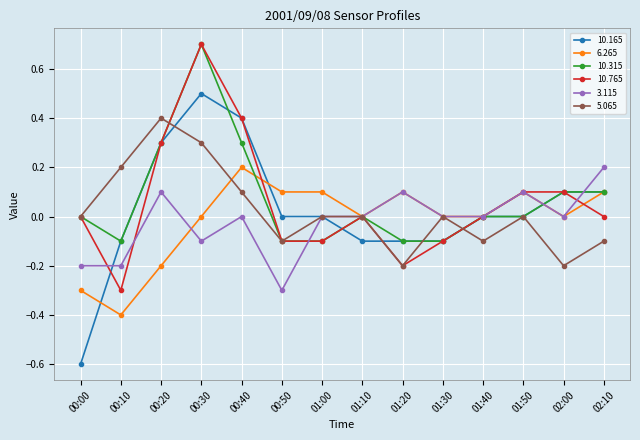

What is the lowest value of the 3.115 series?

-0.3